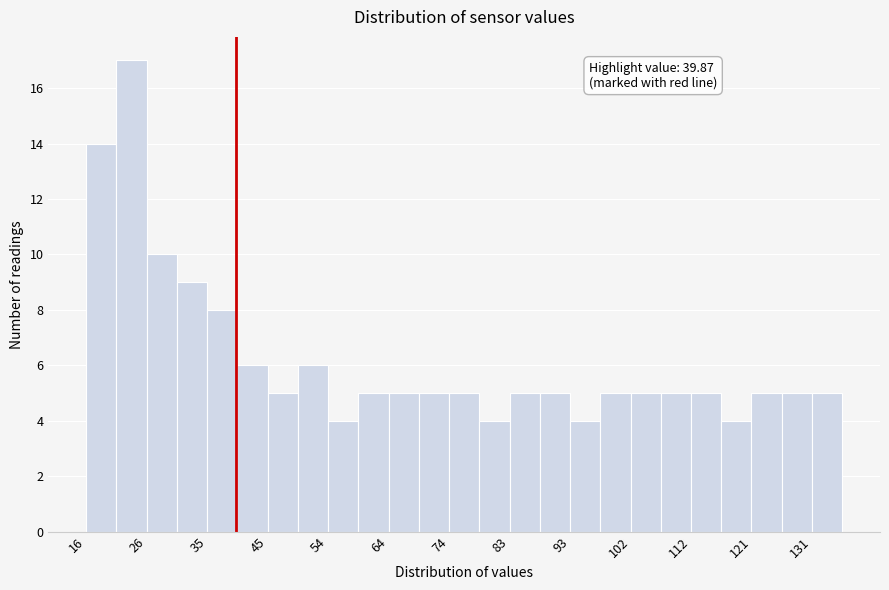

Which range on the x-axis has the tallest bar?

21 to 26